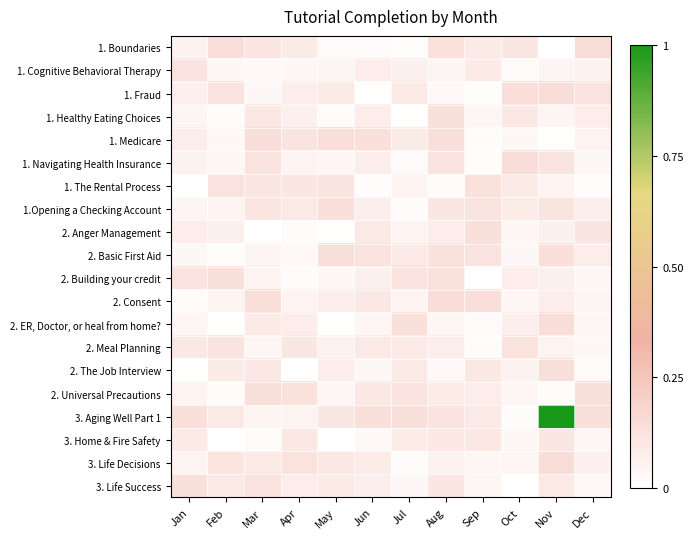

At how many categories does at least one series exceed 0?

12